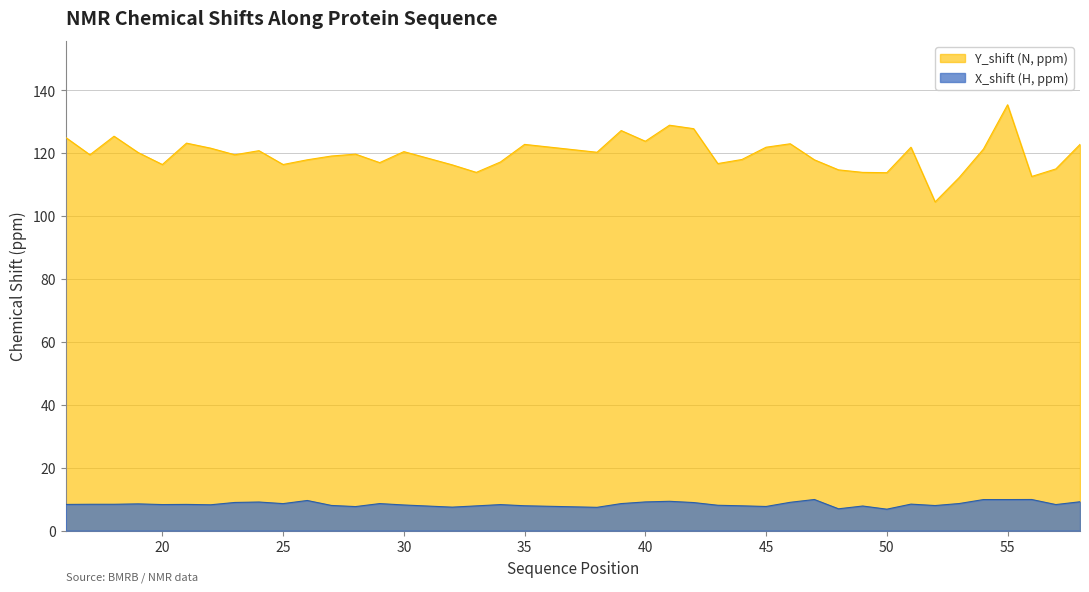

Which series changed the most between 42 and 43?

Y_shift